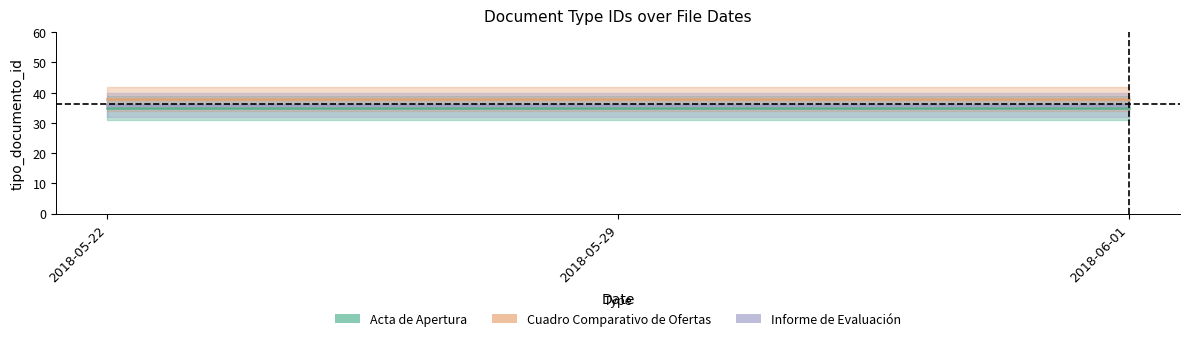

At how many categories does at least one series exceed 36?

3